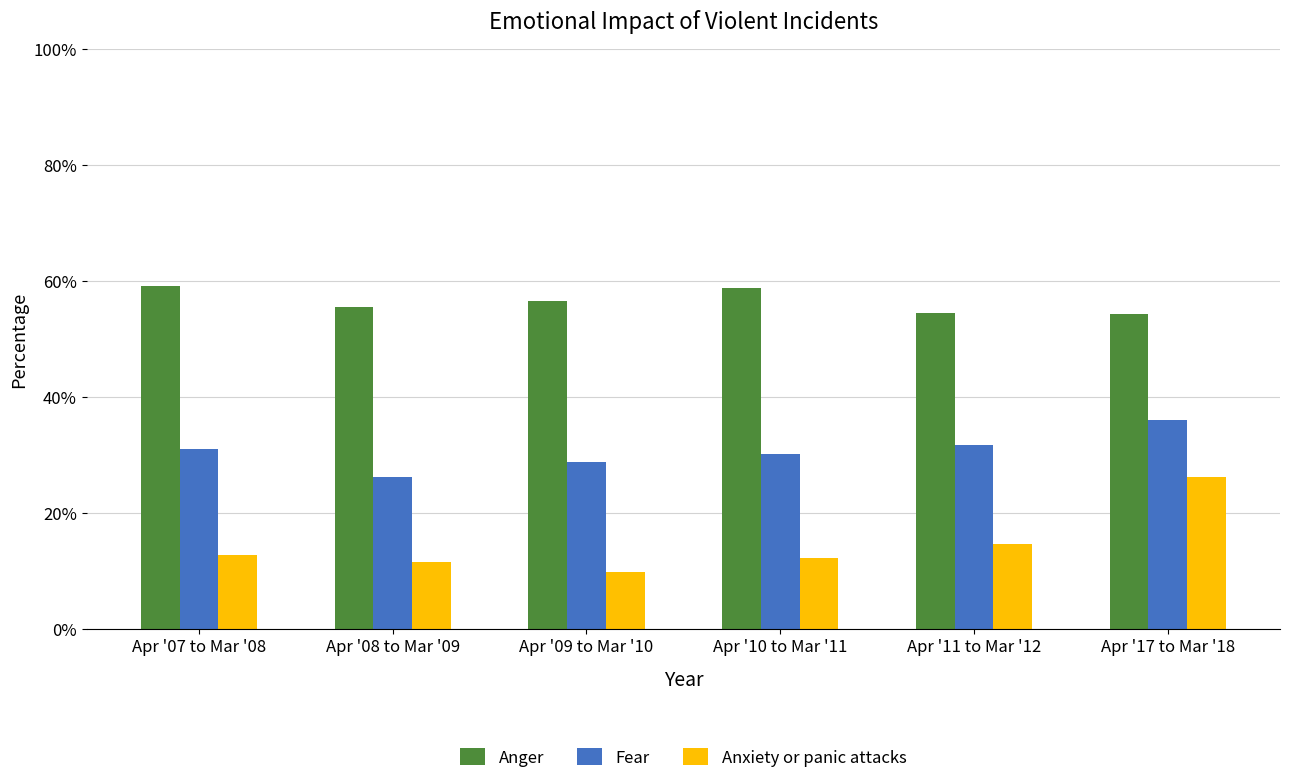

Which series has the widest spread of values?

Anxiety or panic attacks